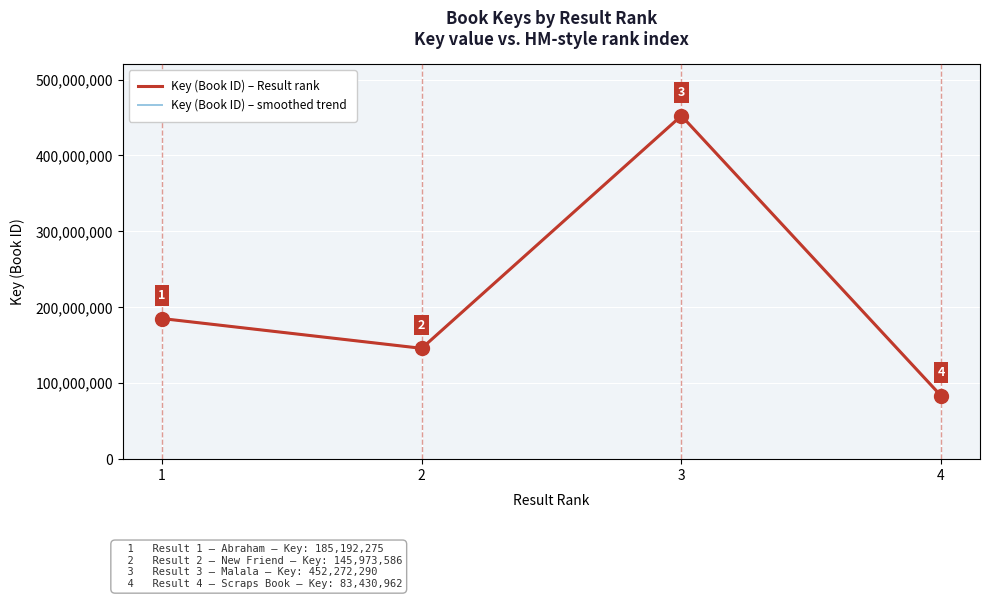

Where is the data nearest to the value 267851626?

1